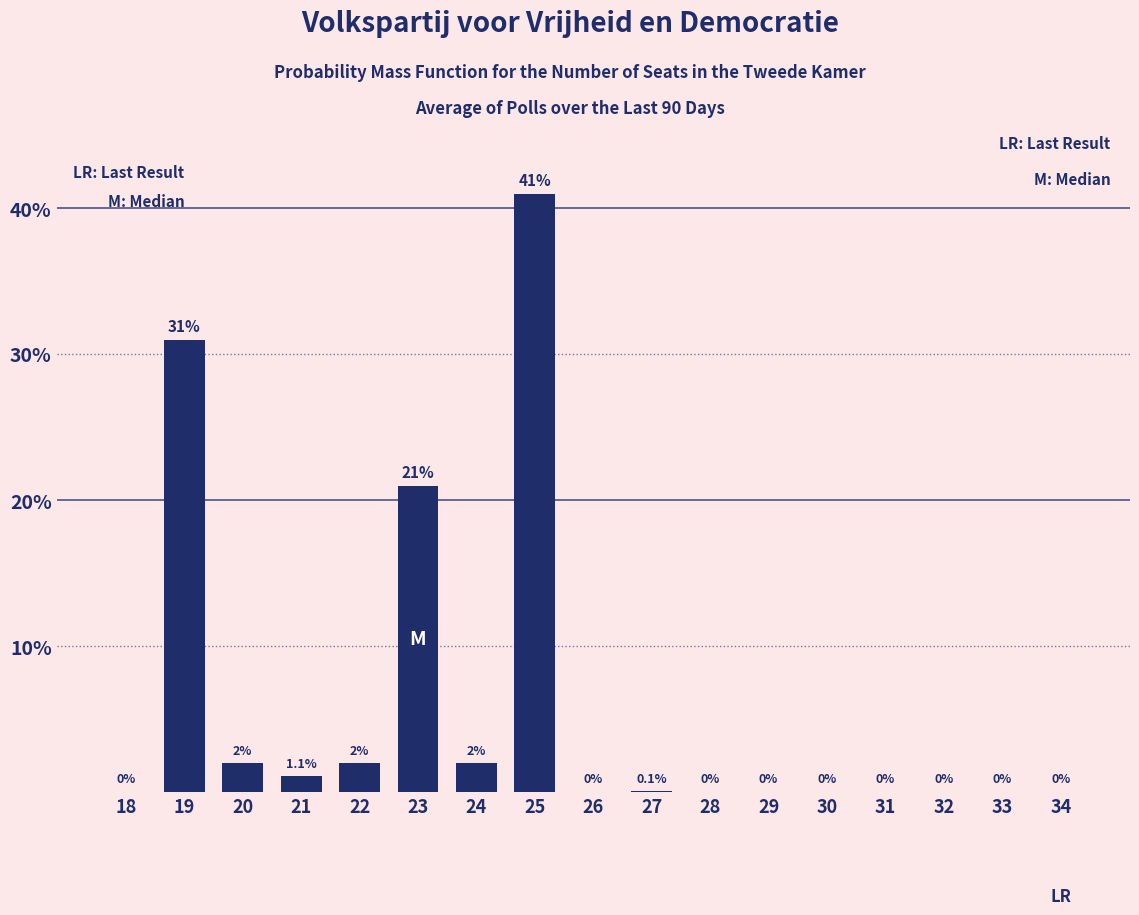

Reading right to left, list all the values displayed in this chart.

34=0.0	33=0.0	32=0.0	31=0.0	30=0.0	29=0.0	28=0.0	27=0.1	26=0.0	25=41.0	24=2.0	23=21.0	22=2.0	21=1.1	20=2.0	19=31.0	18=0.0